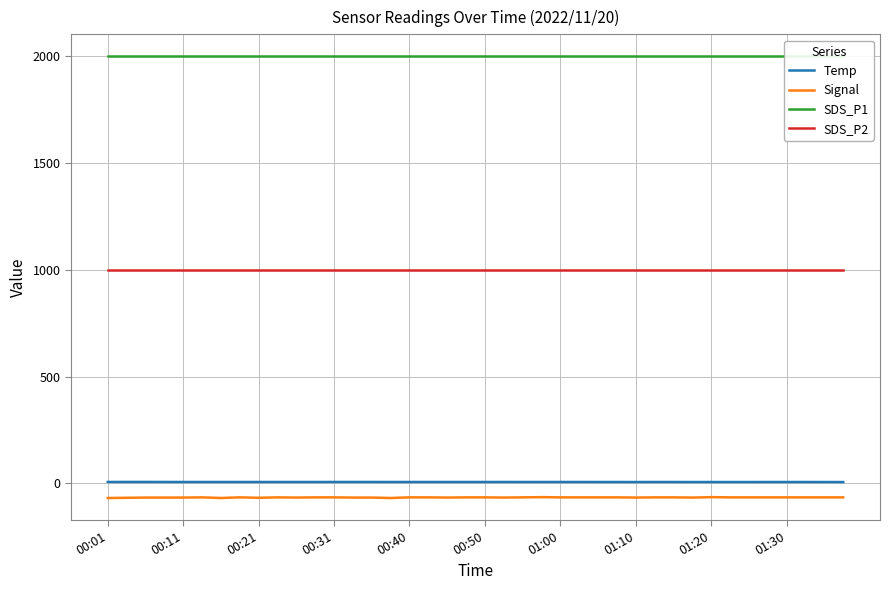

What is the maximum value for Signal?

-65.0